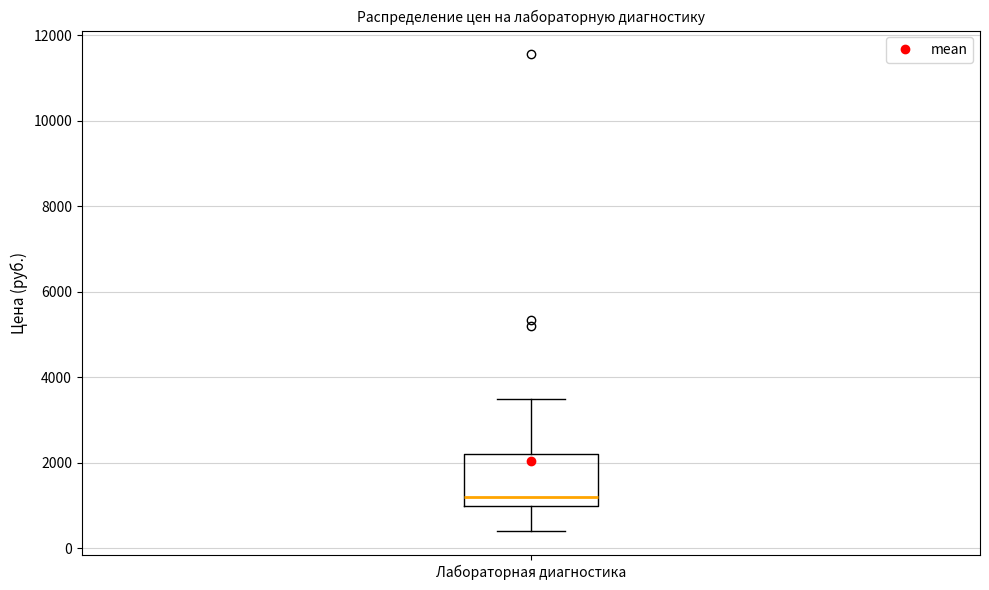

Read this box plot against the y-axis: the position of the median line, the range covered by the box, and the ends of both whiskers. The values are not printed on the chart, so give them approximately, as read against the axis.

median 1200, box 1000 to 2200, whiskers 400 to 3600